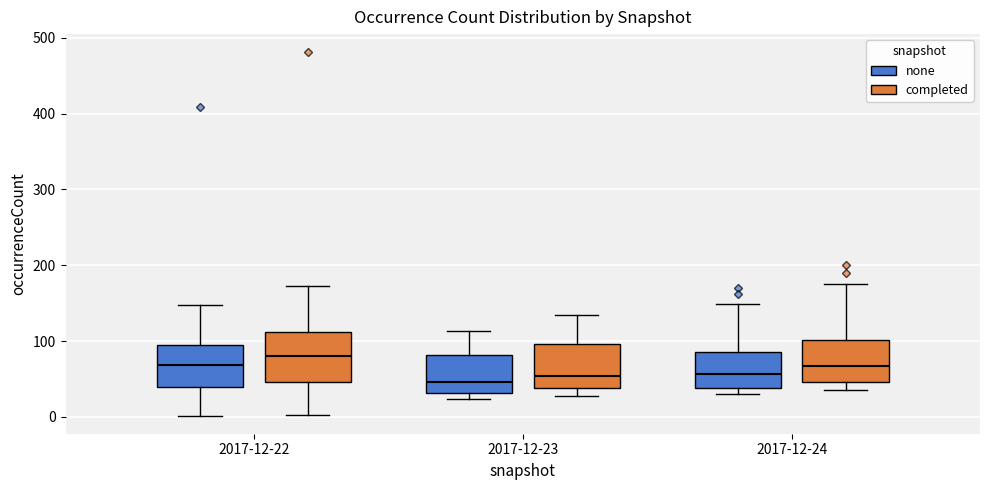

Reading left to right, read every box against the y-axis: the position of its median line, the range the box covers, and the ends of its whiskers. The values are not printed on the chart, so give them approximately, as read against the axis.

2017-12-22 (none): median 70, box 40 to 90, whiskers 0 to 150
2017-12-22 (completed): median 80, box 50 to 110, whiskers 0 to 170
2017-12-23 (none): median 50, box 30 to 80, whiskers 20 to 110
2017-12-23 (completed): median 50, box 40 to 100, whiskers 30 to 130
2017-12-24 (none): median 60, box 40 to 90, whiskers 30 to 150
2017-12-24 (completed): median 70, box 50 to 100, whiskers 40 to 180